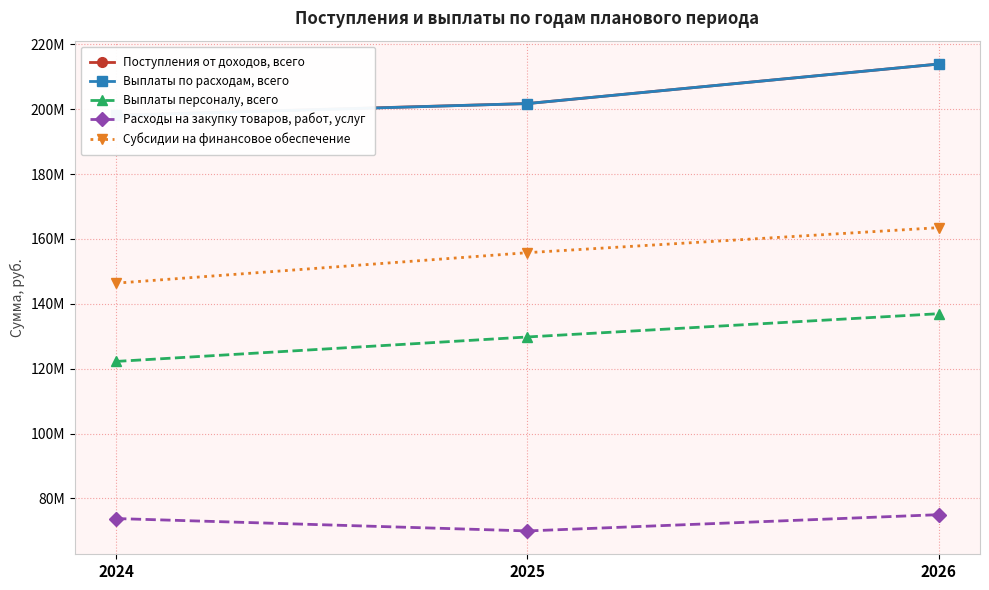

What is the total value across all series at 2026?

803266000